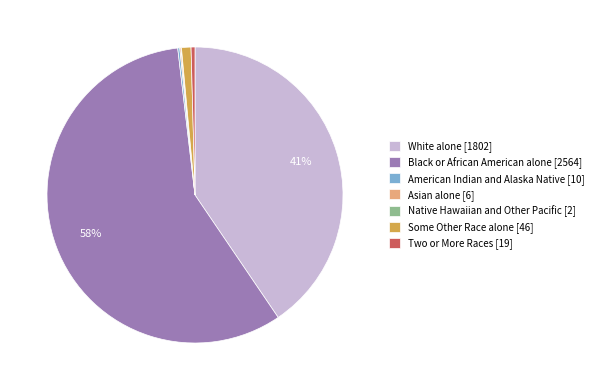

True or false: Two or More Races [19] accounts for 0% of the total.

True